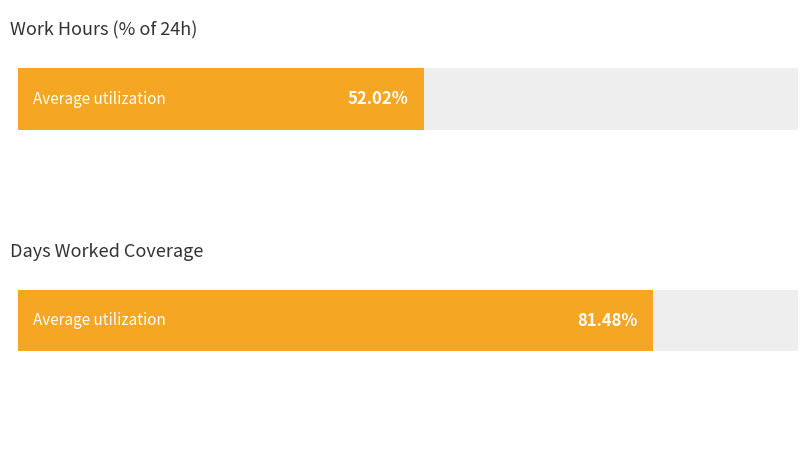

At which category does the chart reach its minimum across all series?

1